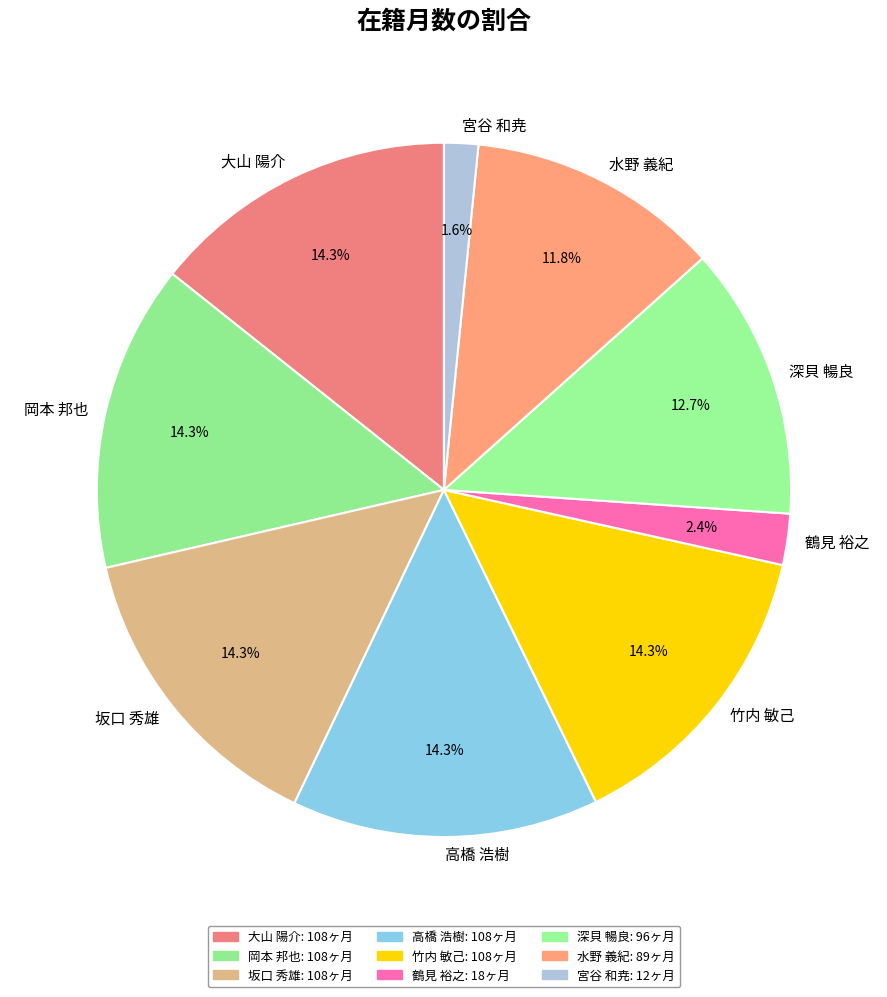

Does any single category account for the majority?

No